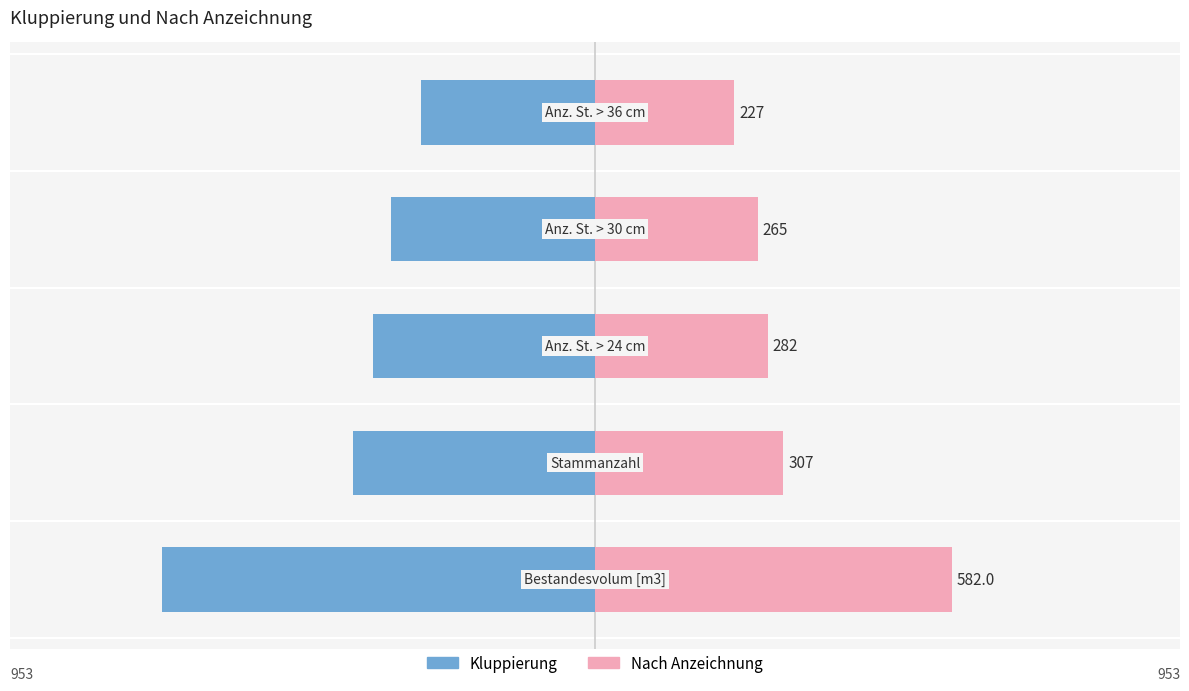

Rank the series at 3 from lowest to highest value.

Kluppierung, Nach Anzeichnung